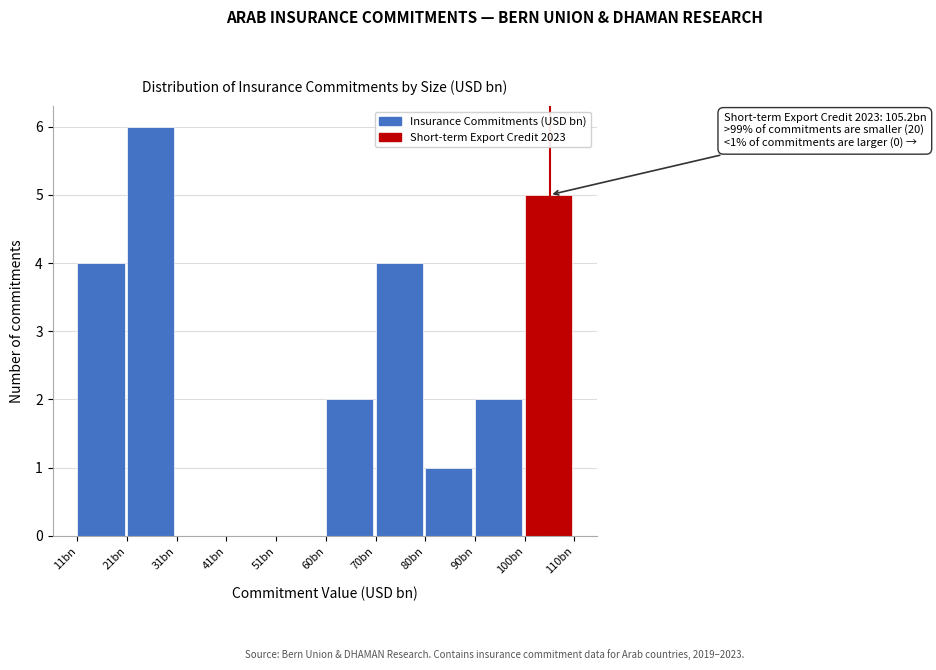

Reading left to right, list all the values displayed in this chart.

11bn=4	21bn=6	31bn=0	41bn=0	51bn=0	60bn=2	70bn=4	80bn=1	90bn=2	100bn=5